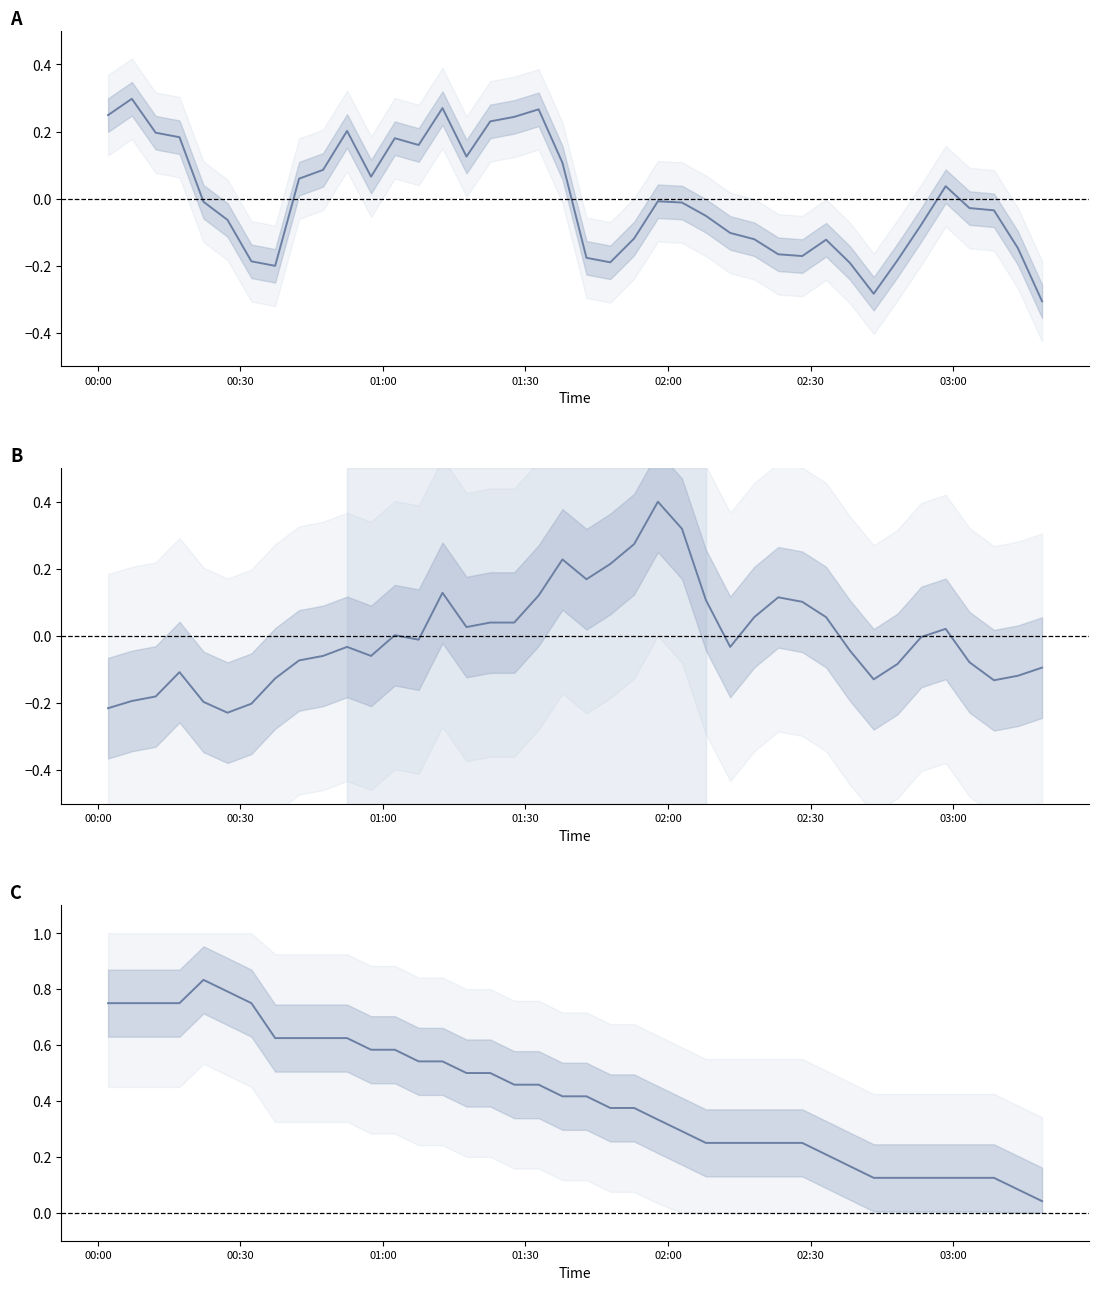

Which series has the widest spread of values?

Temp